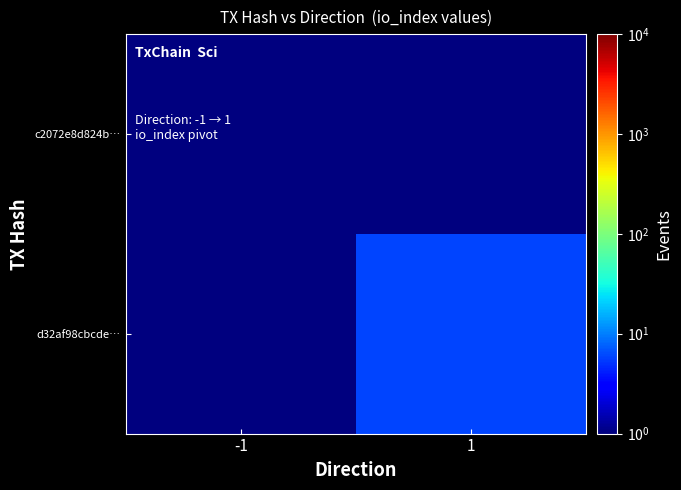

Rank the series by their maximum value, from highest to lowest.

d32af98cbcde…, c2072e8d824b…